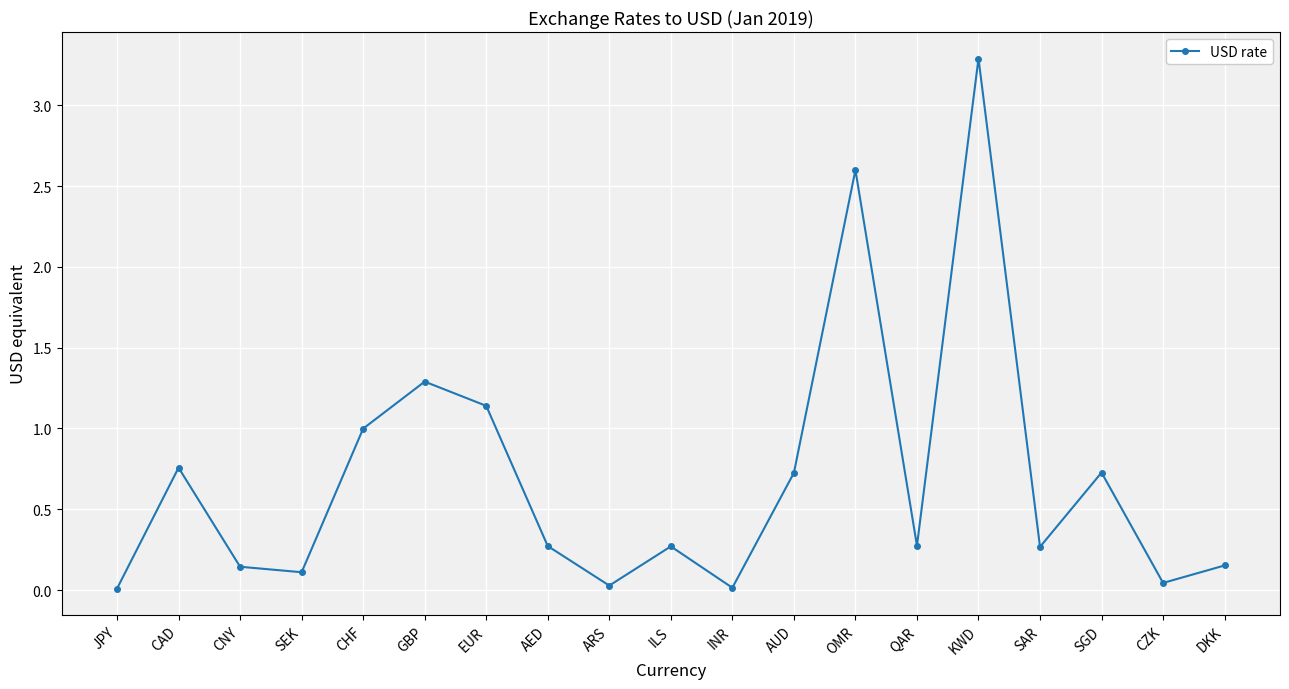

At which category does the chart reach its peak across all series?

KWD